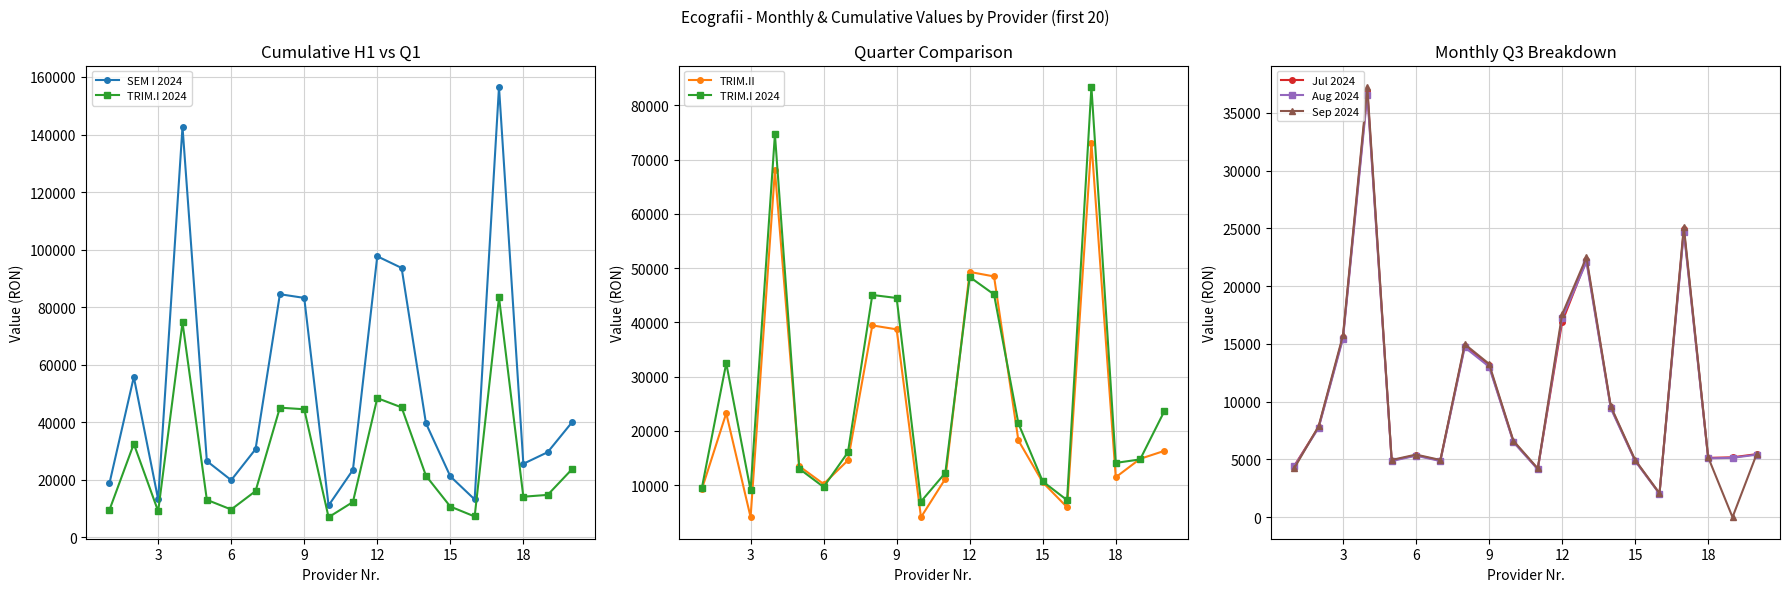

What is the average value of the Aug 2024 series?

10679.4